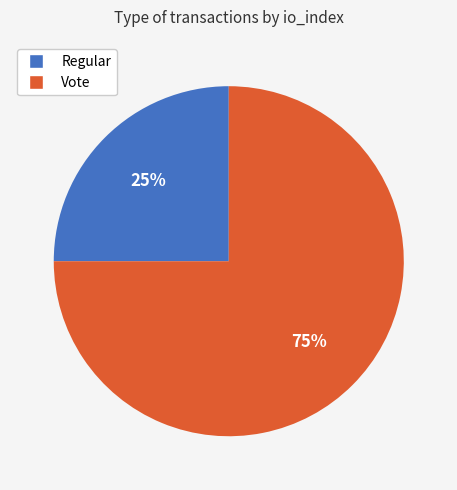

Is Regular the majority of the pie?

No